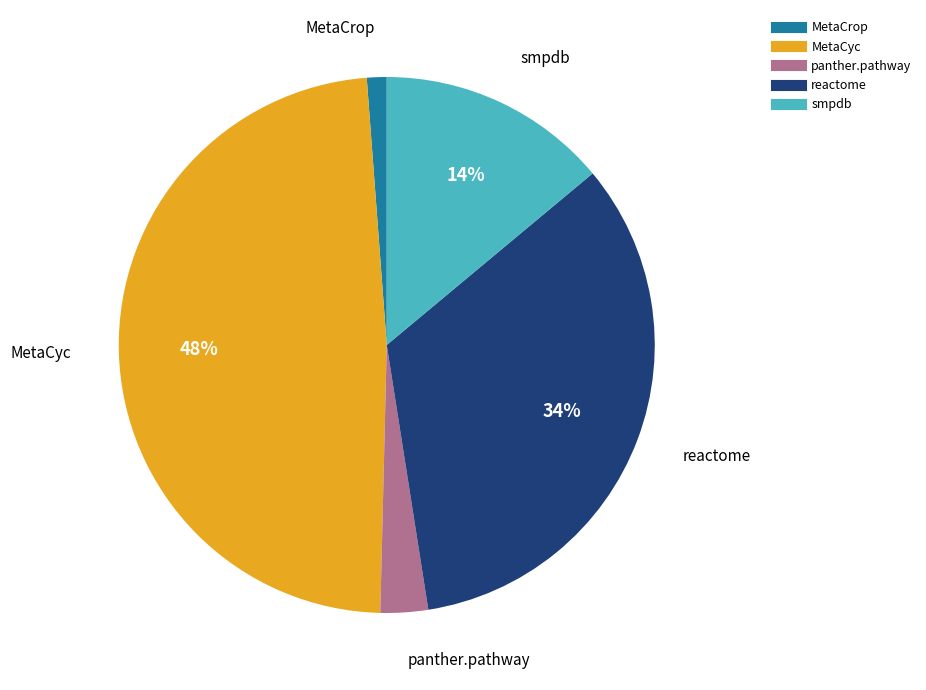

How many segments does this pie chart have?

5